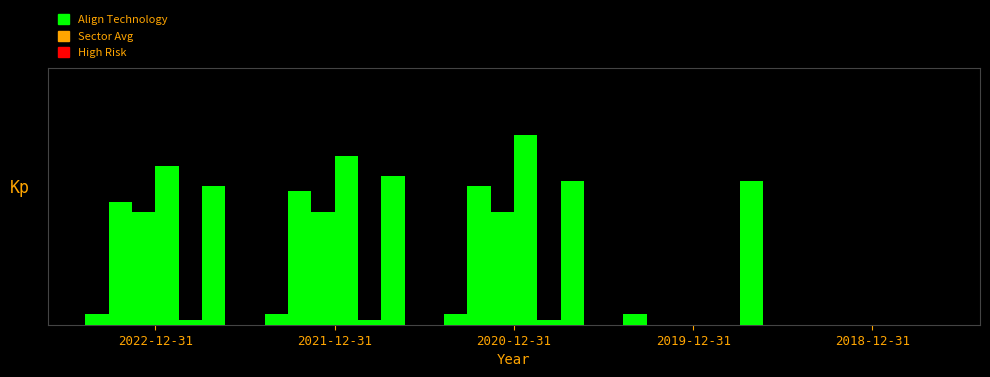

What is the label of the 5th bar from the left?

2018-12-31